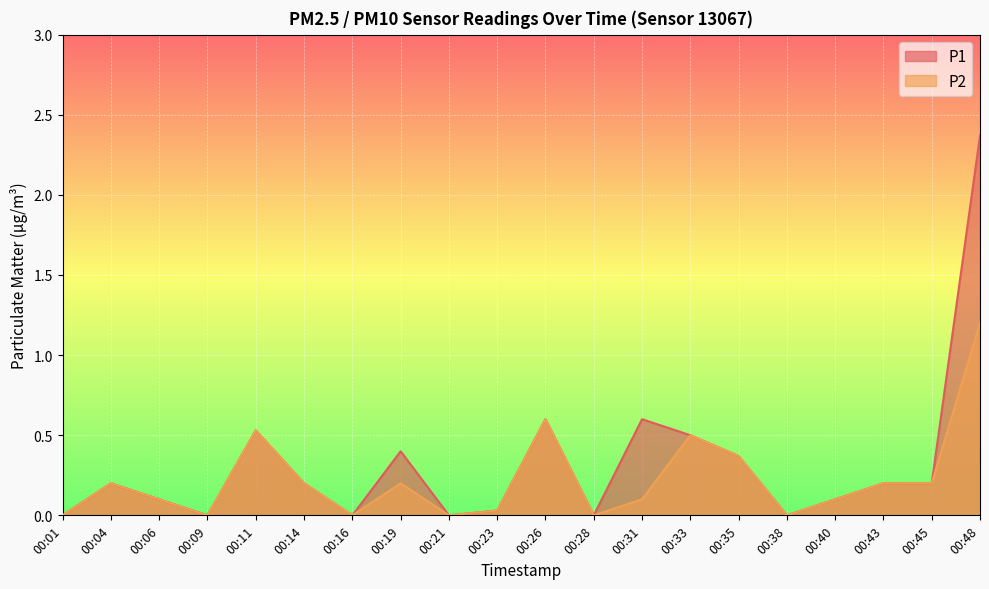

What is the value of the P1 point at the 3rd from the left?

0.1